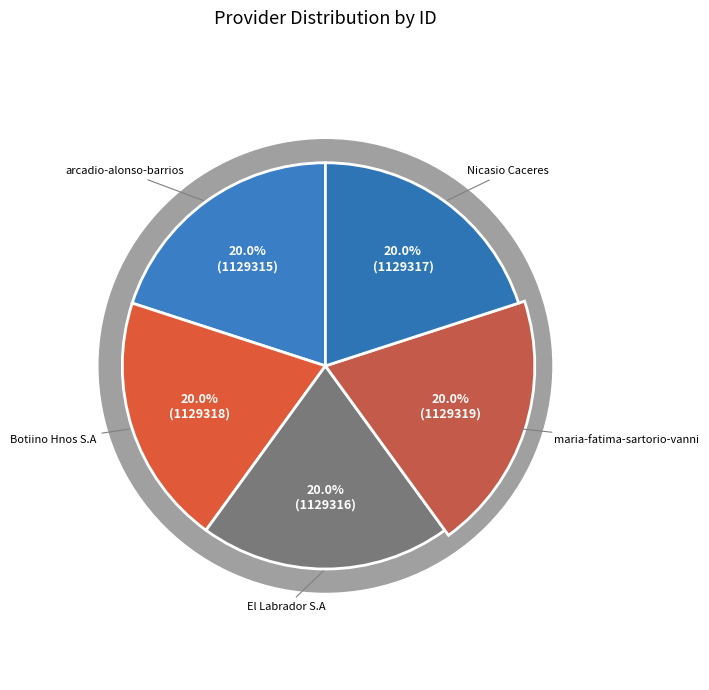

Does any single category account for the majority?

No